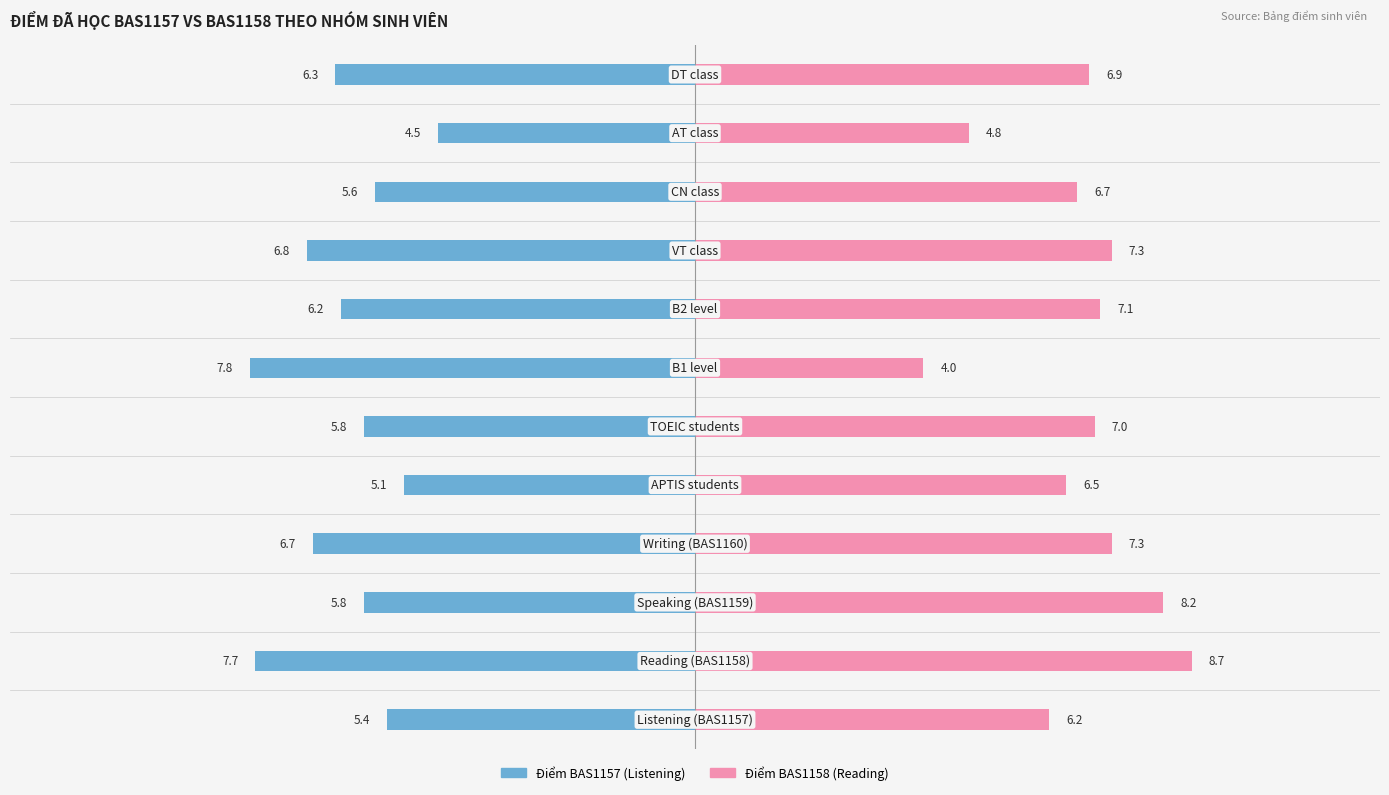

What is the total value across all series at 5?

11.6